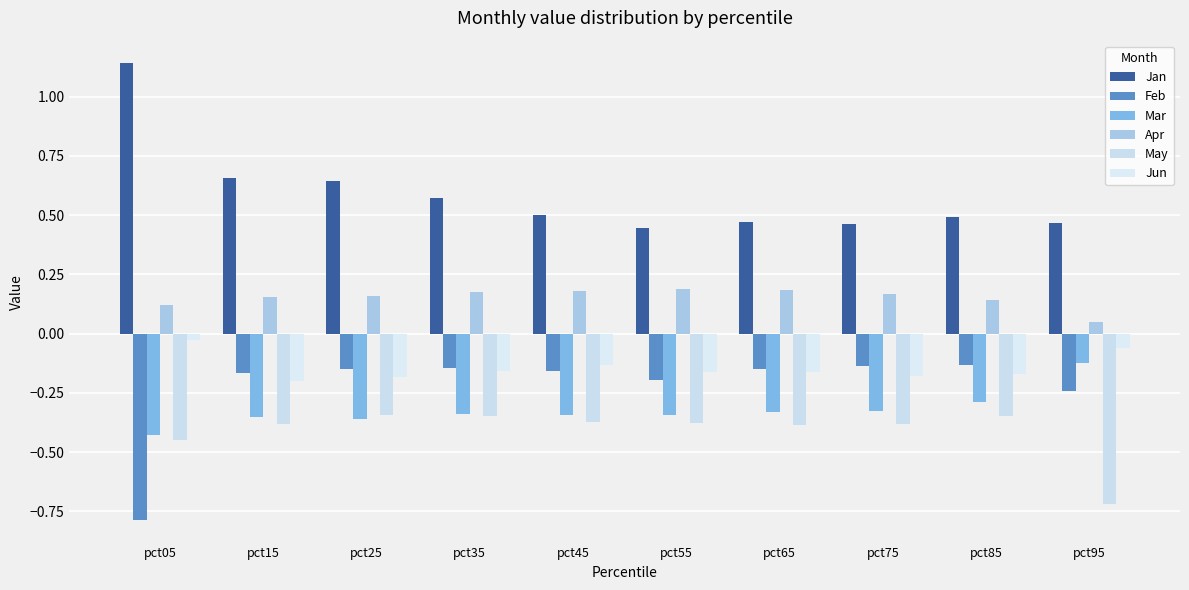

Reading left to right, transcribe all the data shown in this chart.

Jan: pct05=1.1	pct15=0.7	pct25=0.6	pct35=0.6	pct45=0.5	pct55=0.4	pct65=0.5	pct75=0.5	pct85=0.5	pct95=0.5
Feb: pct05=-0.8	pct15=-0.2	pct25=-0.1	pct35=-0.1	pct45=-0.2	pct55=-0.2	pct65=-0.1	pct75=-0.1	pct85=-0.1	pct95=-0.2
Mar: pct05=-0.4	pct15=-0.4	pct25=-0.4	pct35=-0.3	pct45=-0.3	pct55=-0.3	pct65=-0.3	pct75=-0.3	pct85=-0.3	pct95=-0.1
Apr: pct05=0.1	pct15=0.2	pct25=0.2	pct35=0.2	pct45=0.2	pct55=0.2	pct65=0.2	pct75=0.2	pct85=0.1	pct95=0.0
May: pct05=-0.4	pct15=-0.4	pct25=-0.3	pct35=-0.3	pct45=-0.4	pct55=-0.4	pct65=-0.4	pct75=-0.4	pct85=-0.3	pct95=-0.7
Jun: pct05=-0.0	pct15=-0.2	pct25=-0.2	pct35=-0.2	pct45=-0.1	pct55=-0.2	pct65=-0.2	pct75=-0.2	pct85=-0.2	pct95=-0.1